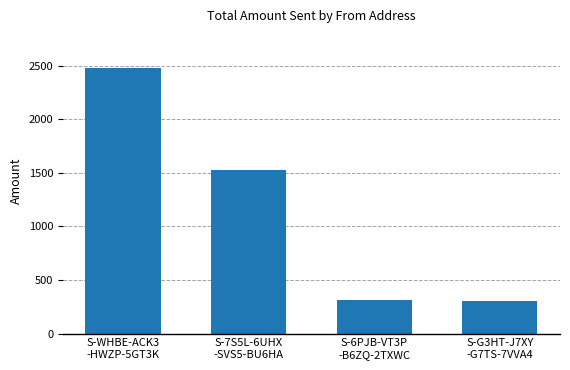

Approximately how many times larger is the value at S-WHBE-ACK3
-HWZP-5GT3K compared to S-7S5L-6UHX
-SVS5-BU6HA?

1.6